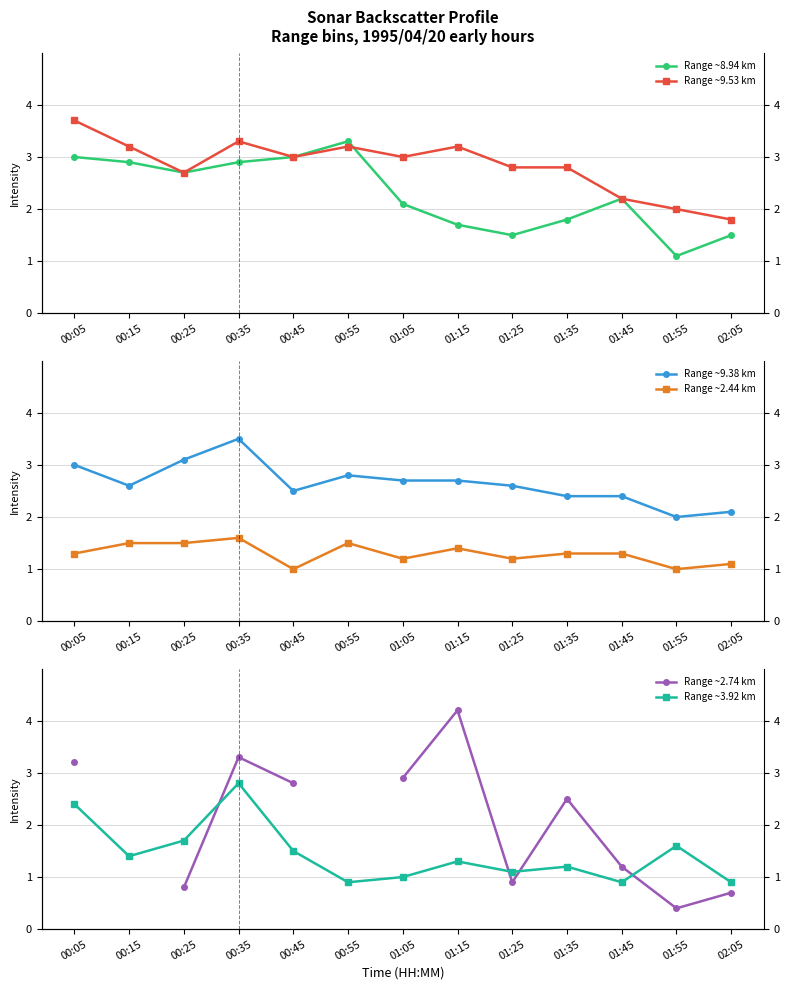

What are all the series names shown in the legend?

Range ~8.94 km, Range ~9.53 km, Range ~9.38 km, Range ~2.44 km, Range ~2.74 km, Range ~3.92 km